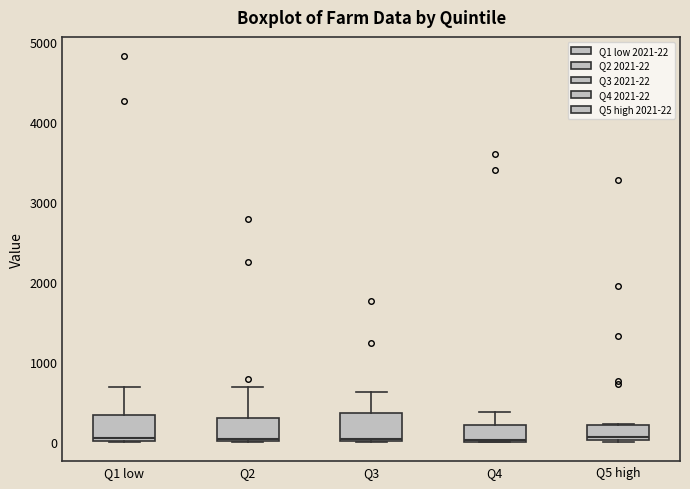

Reading left to right, read every box against the y-axis: the position of its median line, the range the box covers, and the ends of its whiskers. The values are not printed on the chart, so give them approximately, as read against the axis.

Q1 low: median 100, box 0 to 300, whiskers 0 to 700
Q2: median 0, box 0 to 300, whiskers 0 to 700
Q3: median 0, box 0 to 400, whiskers 0 to 600
Q4: median 0, box 0 to 200, whiskers 0 to 400
Q5 high: median 100, box 0 to 200, whiskers 0 to 200